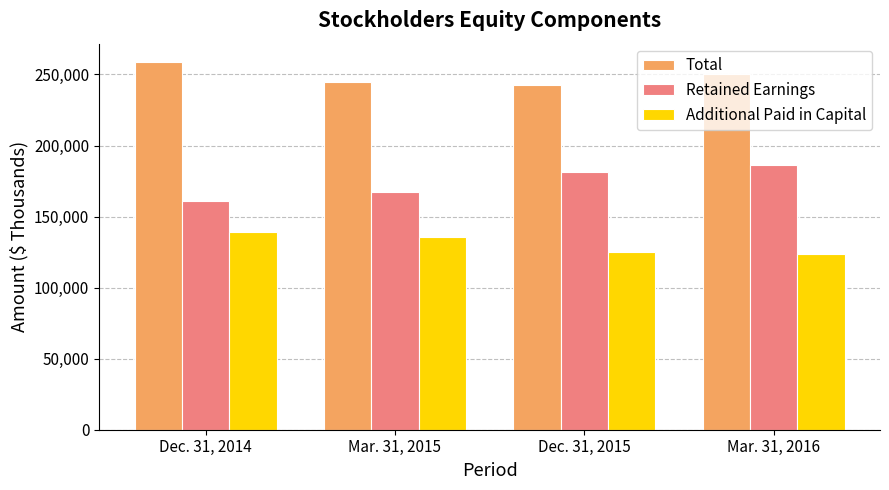

List the series in order of their peak value, lowest first.

Additional Paid in Capital, Retained Earnings, Total